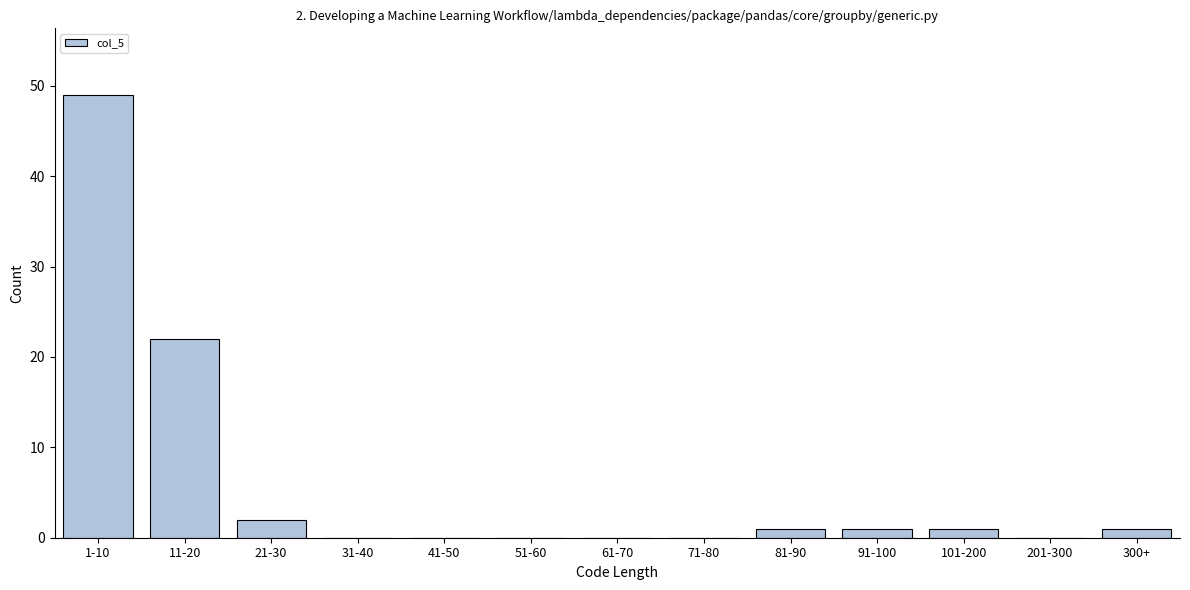

Reading left to right, what are all the values shown in this chart?

1-10=49	11-20=22	21-30=2	31-40=0	41-50=0	51-60=0	61-70=0	71-80=0	81-90=1	91-100=1	101-200=1	201-300=0	300+=1